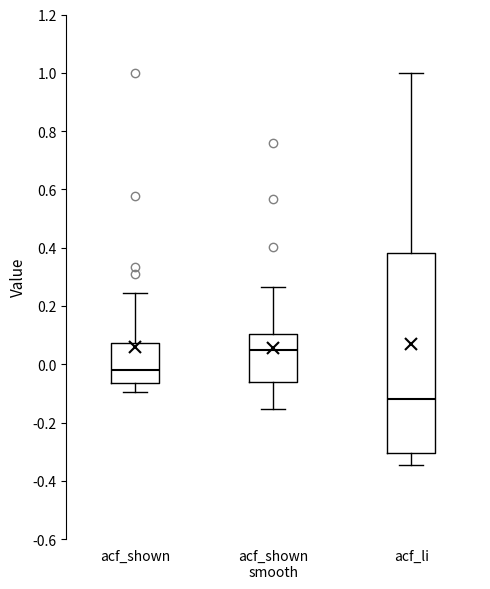

Which box's median line is the highest?

acf_shown smooth